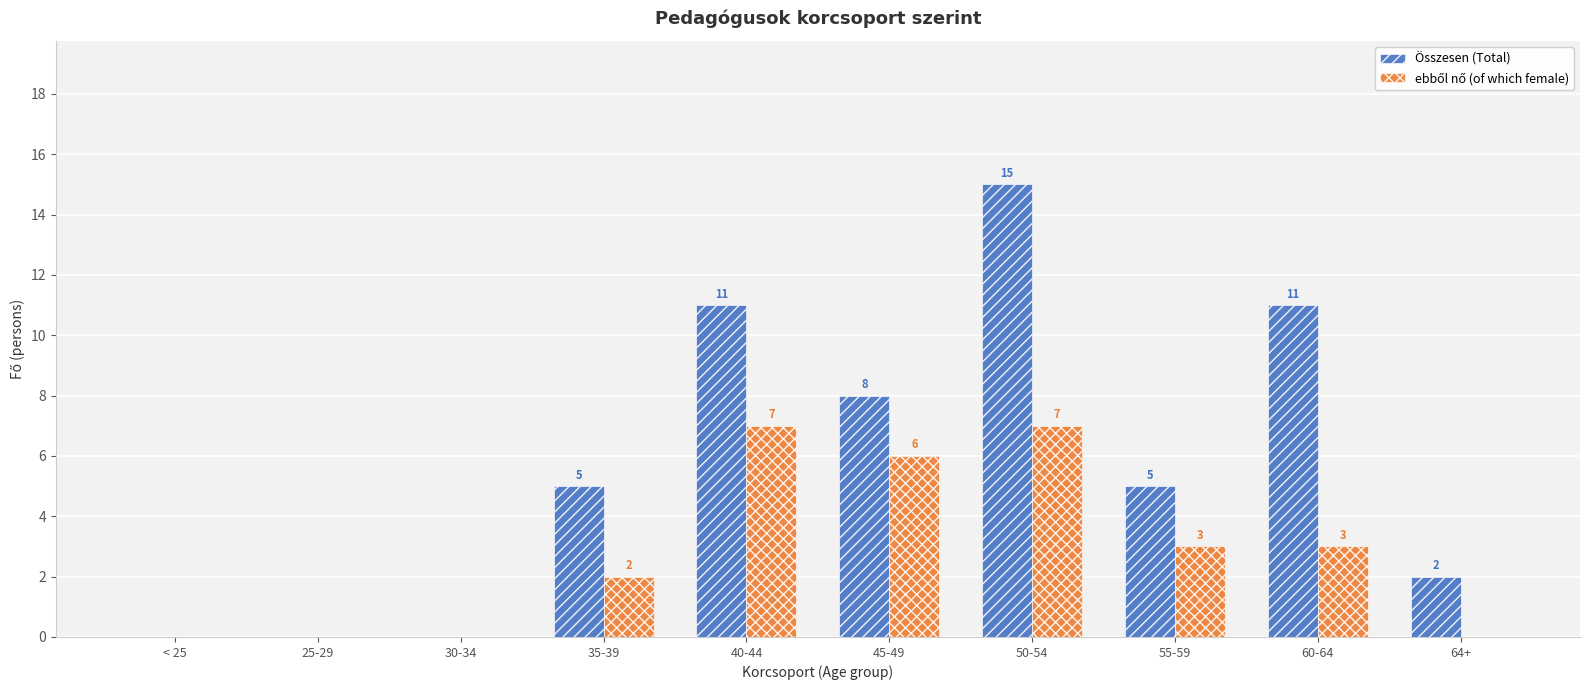

Which series has the widest spread of values?

Összesen (Total)